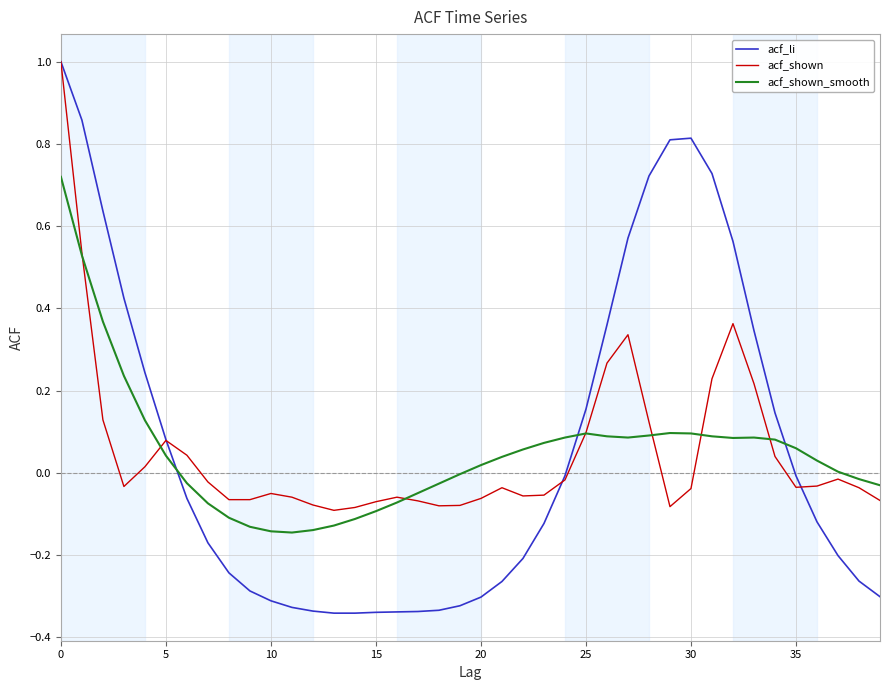

How many values in the acf_li series are below 0?

24